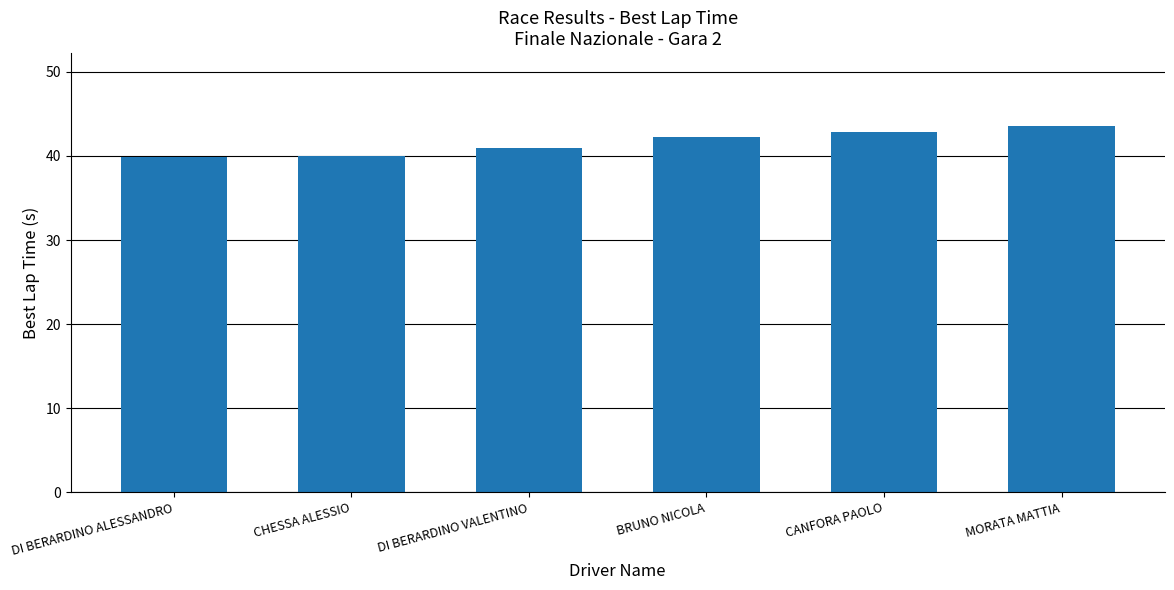

What is the difference between the values at CHESSA ALESSIO and DI BERARDINO VALENTINO?

0.9